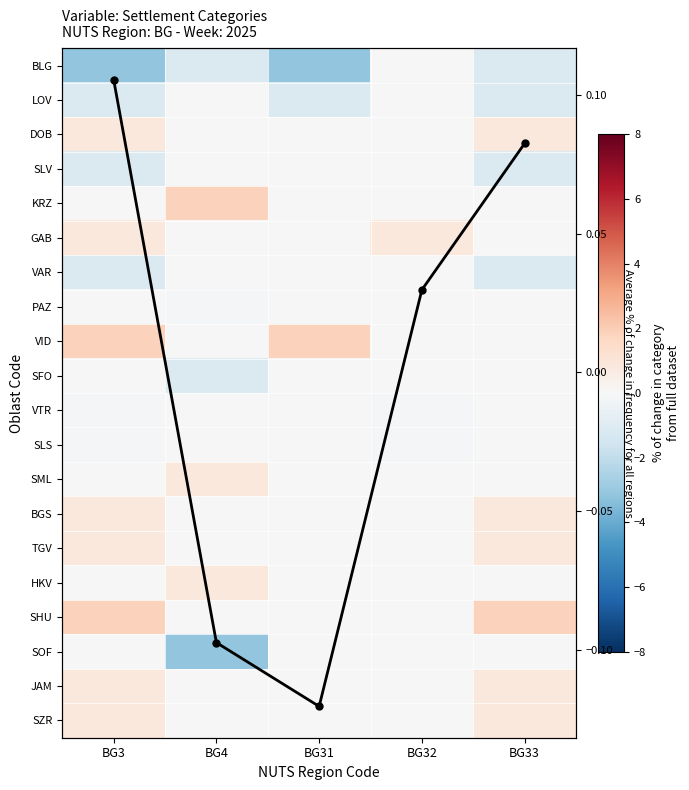

What is the sum of the BLG values at BG4 and BG3?

-4.3